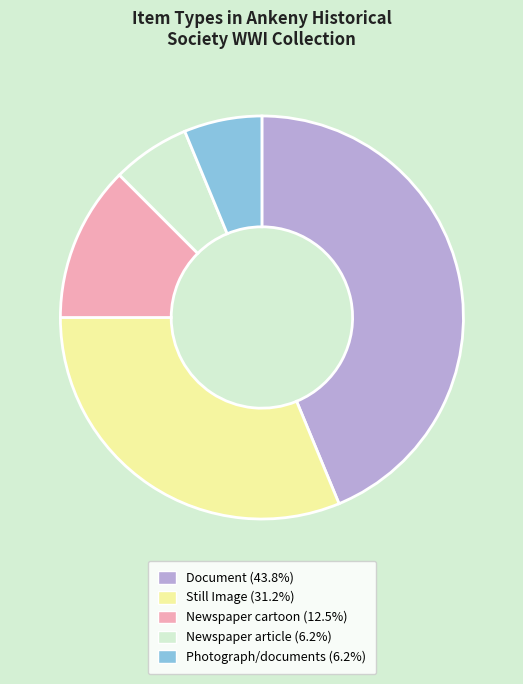

Is there any slice that represents more than half of the pie?

No